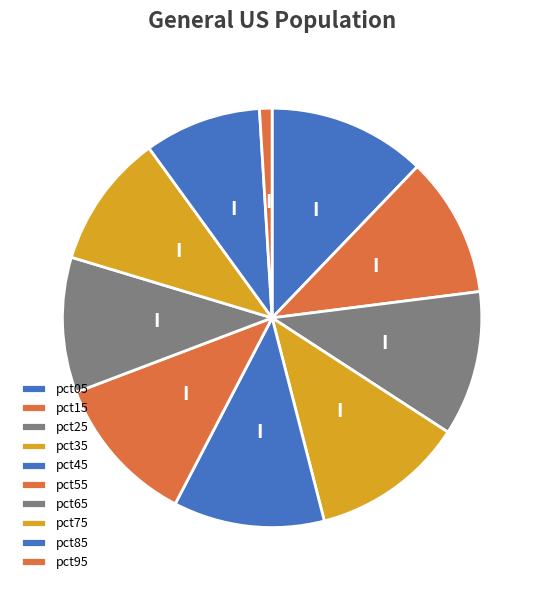

What is the total percentage of pct25 and pct75?

21.5%